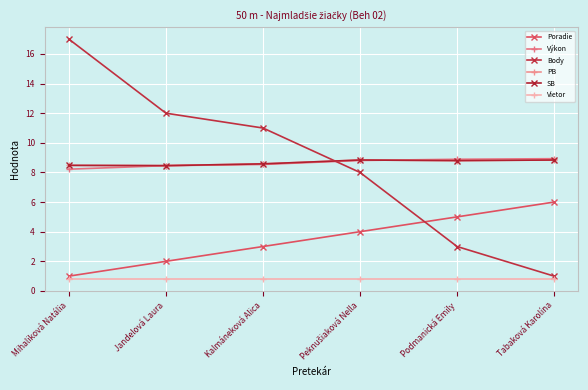

What is the label of the 1st point from the right?

Tabaková Karolína